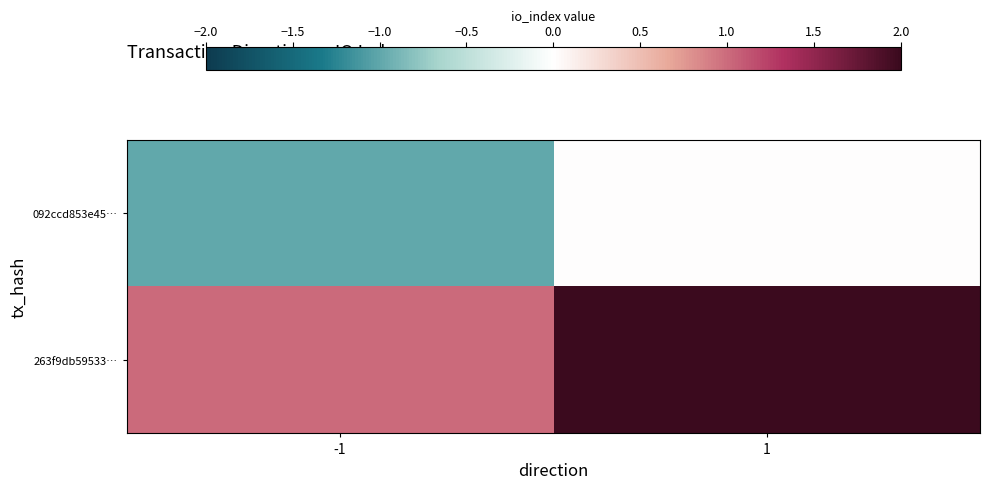

How many data points does each series have?

2